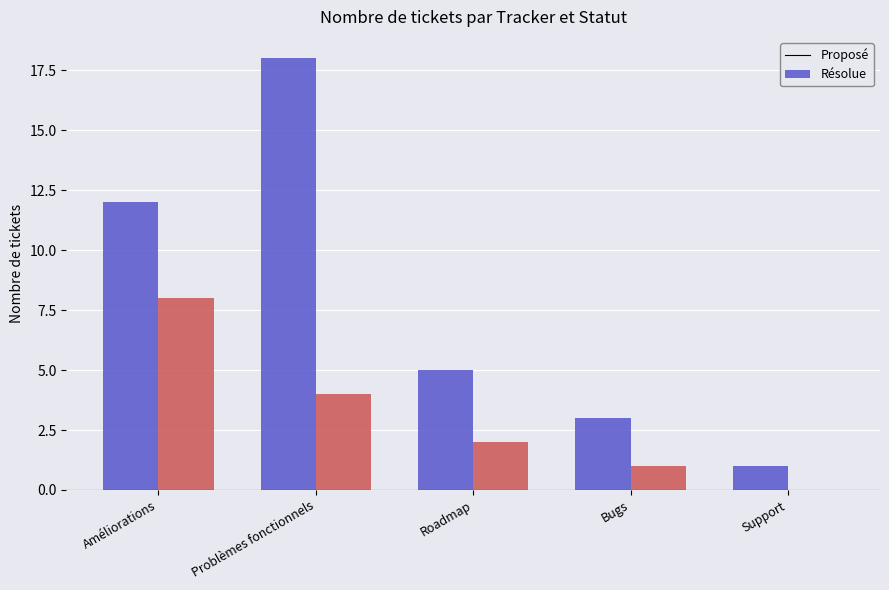

Is it true that Résolue equals 2 at Roadmap?

True